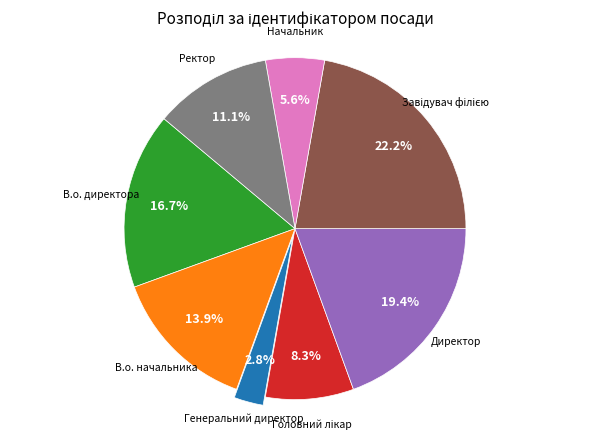

Does any single category account for the majority?

No